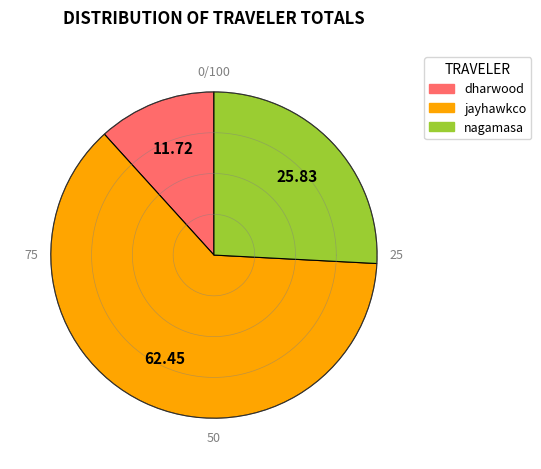

What is the total percentage of jayhawkco and dharwood?

74.2%